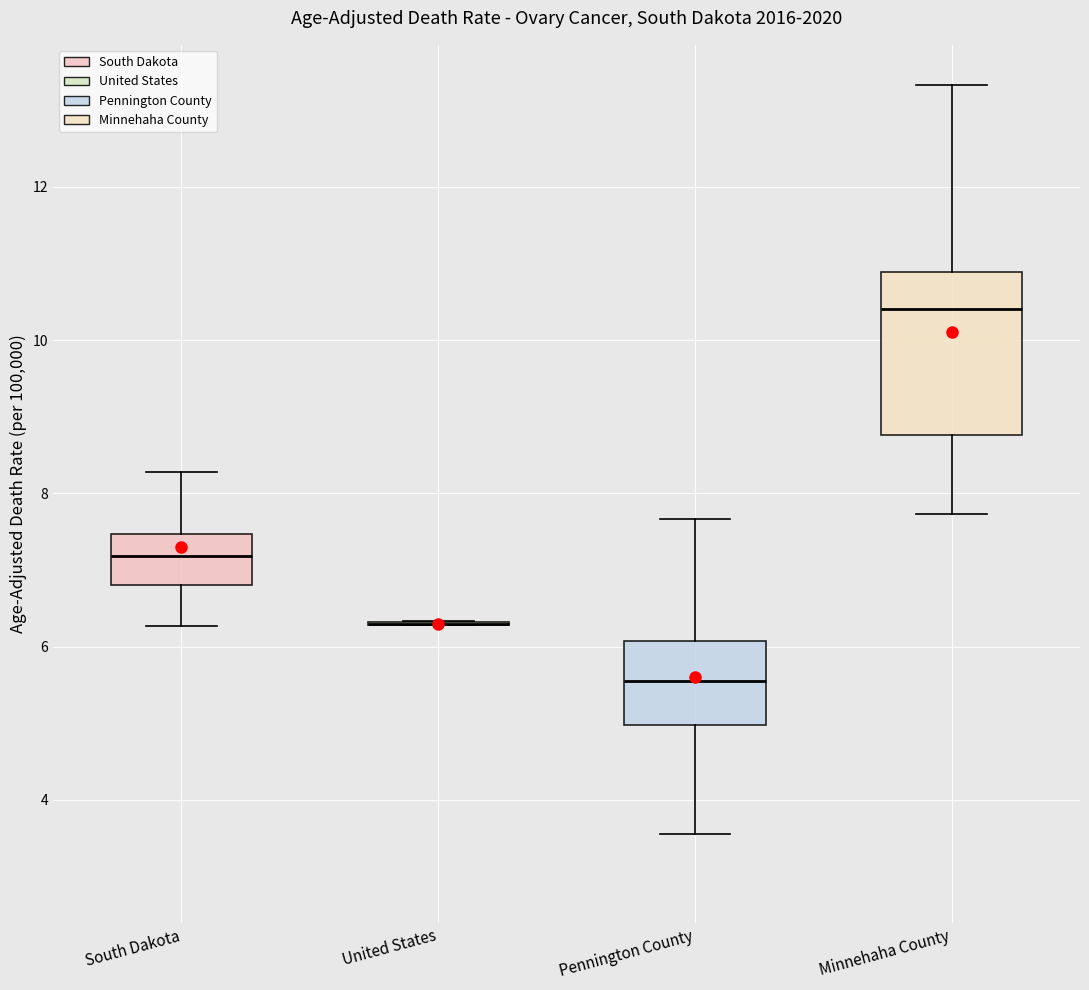

Reading left to right, transcribe this box plot: for each box, give where its median line is, the range the box spans, and where its two whiskers end, as read against the y-axis. The values are not printed on the chart, so give them approximately, as read against the axis.

South Dakota: median 7.2, box 6.8 to 7.4, whiskers 6.2 to 8.2
United States: box collapsed to a line at 6.4, whiskers 6.2 to 6.4
Pennington County: median 5.6, box 5.0 to 6.0, whiskers 3.6 to 7.6
Minnehaha County: median 10.4, box 8.8 to 10.8, whiskers 7.8 to 13.4